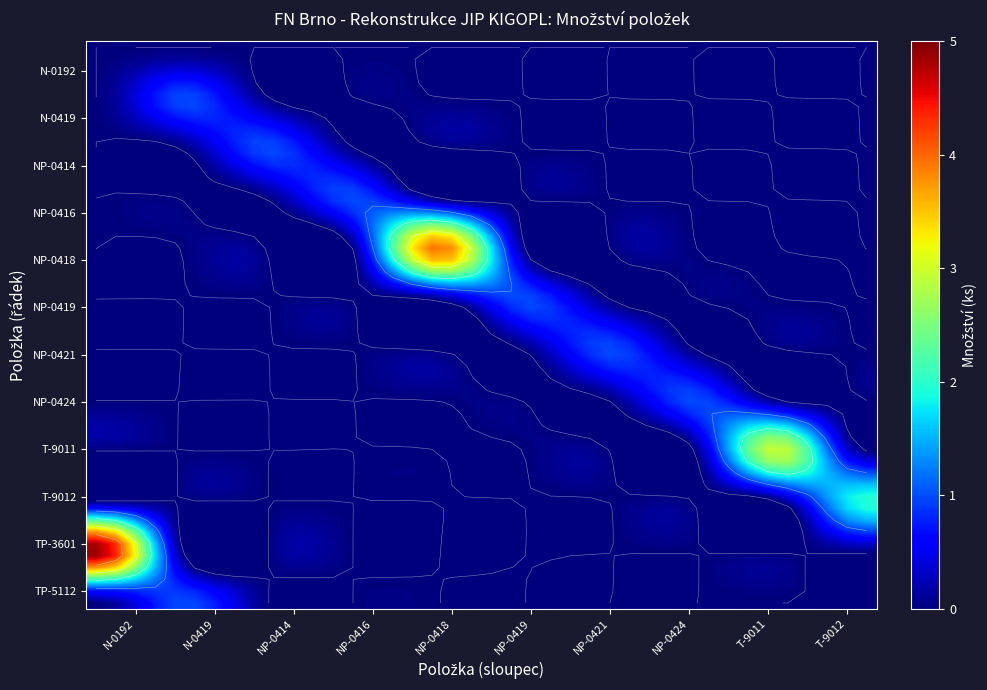

Which label corresponds to the smallest value in the chart?

N-0192